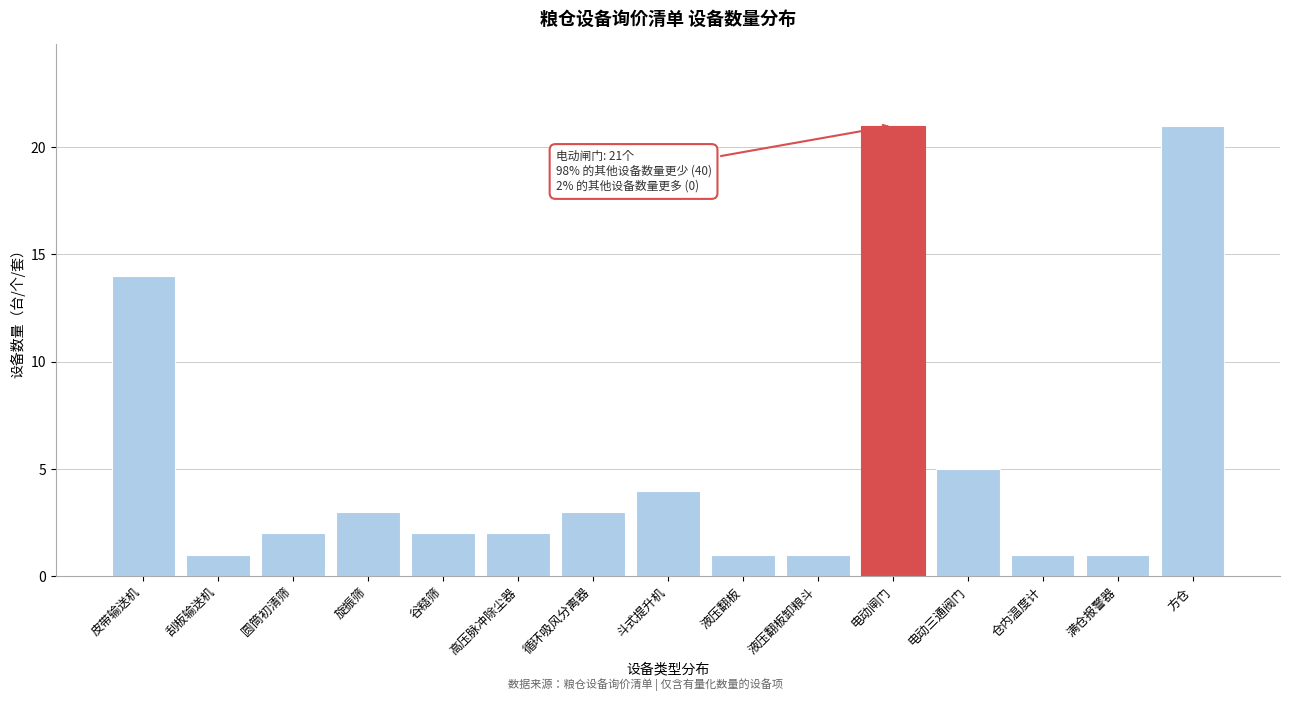

Reading left to right, what are all the values shown in this chart?

皮带输送机=14	刮板输送机=1	圆筒初清筛=2	旋振筛=3	谷糙筛=2	高压脉冲除尘器=2	循环吸风分离器=3	斗式提升机=4	液压翻板=1	液压翻板卸粮斗=1	电动闸门=21	电动三通阀门=5	仓内温度计=1	满仓报警器=1	方仓=21